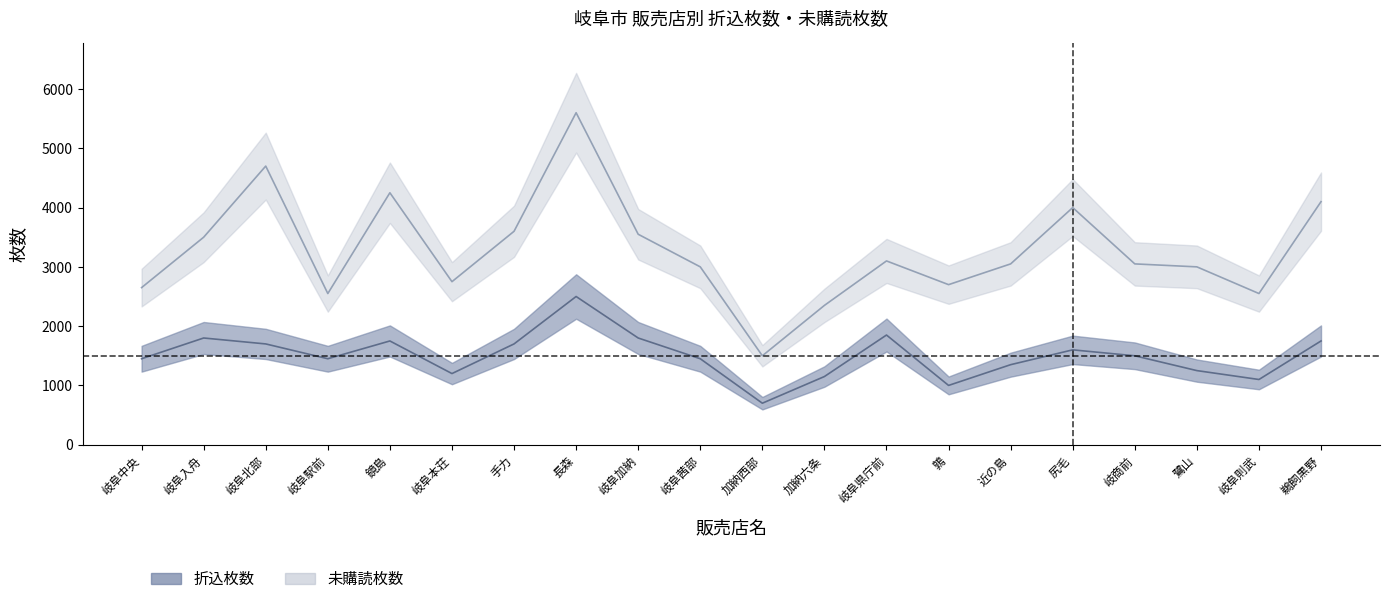

At how many categories does at least one series exceed 4607?

2